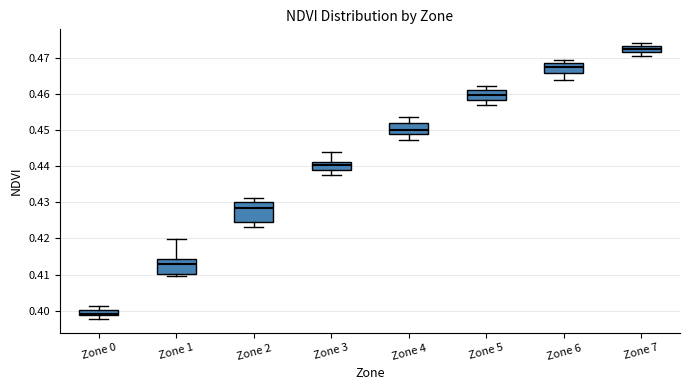

Reading left to right, read every box against the y-axis: the position of its median line, the range the box covers, and the ends of its whiskers. The values are not printed on the chart, so give them approximately, as read against the axis.

Zone 0: median 0.399 (just above the box's lower edge), box 0.399 to 0.400, whiskers 0.398 to 0.401
Zone 1: median 0.413, box 0.410 to 0.414, whiskers 0.409 to 0.420
Zone 2: median 0.428, box 0.425 to 0.430, whiskers 0.423 to 0.431
Zone 3: median 0.440, box 0.439 to 0.441, whiskers 0.438 to 0.444
Zone 4: median 0.450, box 0.449 to 0.452, whiskers 0.447 to 0.454
Zone 5: median 0.460, box 0.458 to 0.461, whiskers 0.457 to 0.462
Zone 6: median 0.468, box 0.466 to 0.469, whiskers 0.464 to 0.469 (just above the box's upper edge)
Zone 7: median 0.473 (inside the box), box 0.472 to 0.473, whiskers 0.471 to 0.474